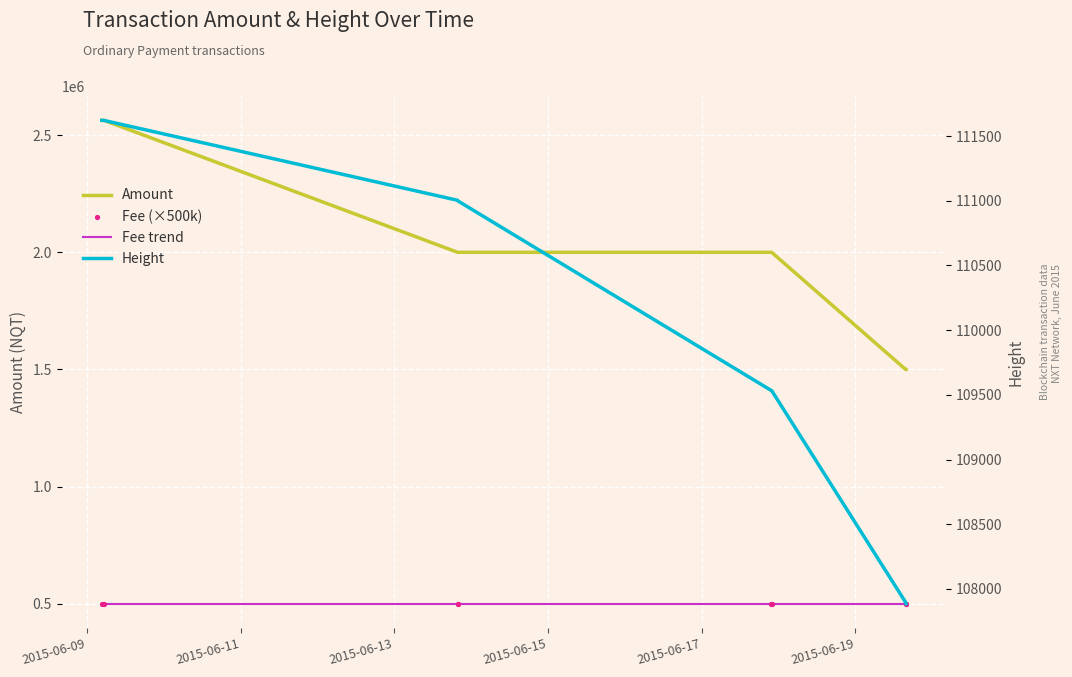

At how many categories does at least one series exceed 1788601?

6